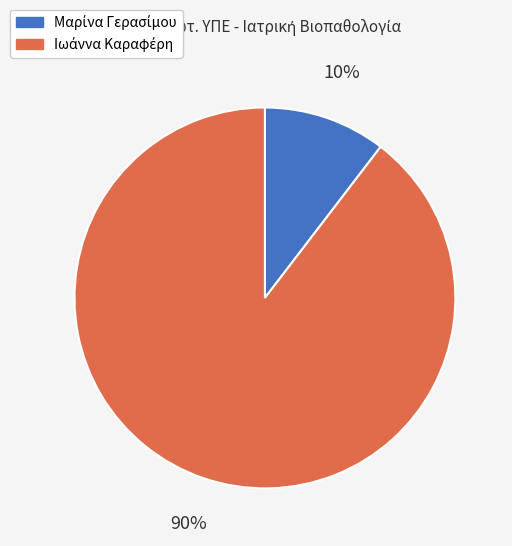

Is there a majority slice in this chart?

Yes